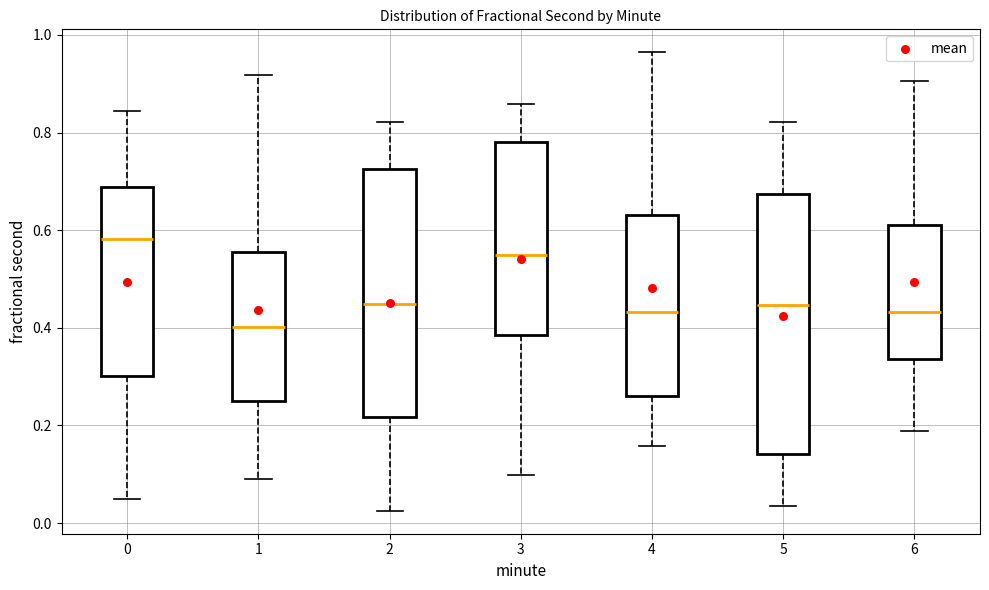

Reading left to right, read every box against the y-axis: the position of its median line, the range the box covers, and the ends of its whiskers. The values are not printed on the chart, so give them approximately, as read against the axis.

0: median 0.58, box 0.30 to 0.68, whiskers 0.04 to 0.84
1: median 0.40, box 0.26 to 0.56, whiskers 0.10 to 0.92
2: median 0.44, box 0.22 to 0.72, whiskers 0.02 to 0.82
3: median 0.54, box 0.38 to 0.78, whiskers 0.10 to 0.86
4: median 0.44, box 0.26 to 0.64, whiskers 0.16 to 0.96
5: median 0.44, box 0.14 to 0.68, whiskers 0.04 to 0.82
6: median 0.44, box 0.34 to 0.62, whiskers 0.18 to 0.90